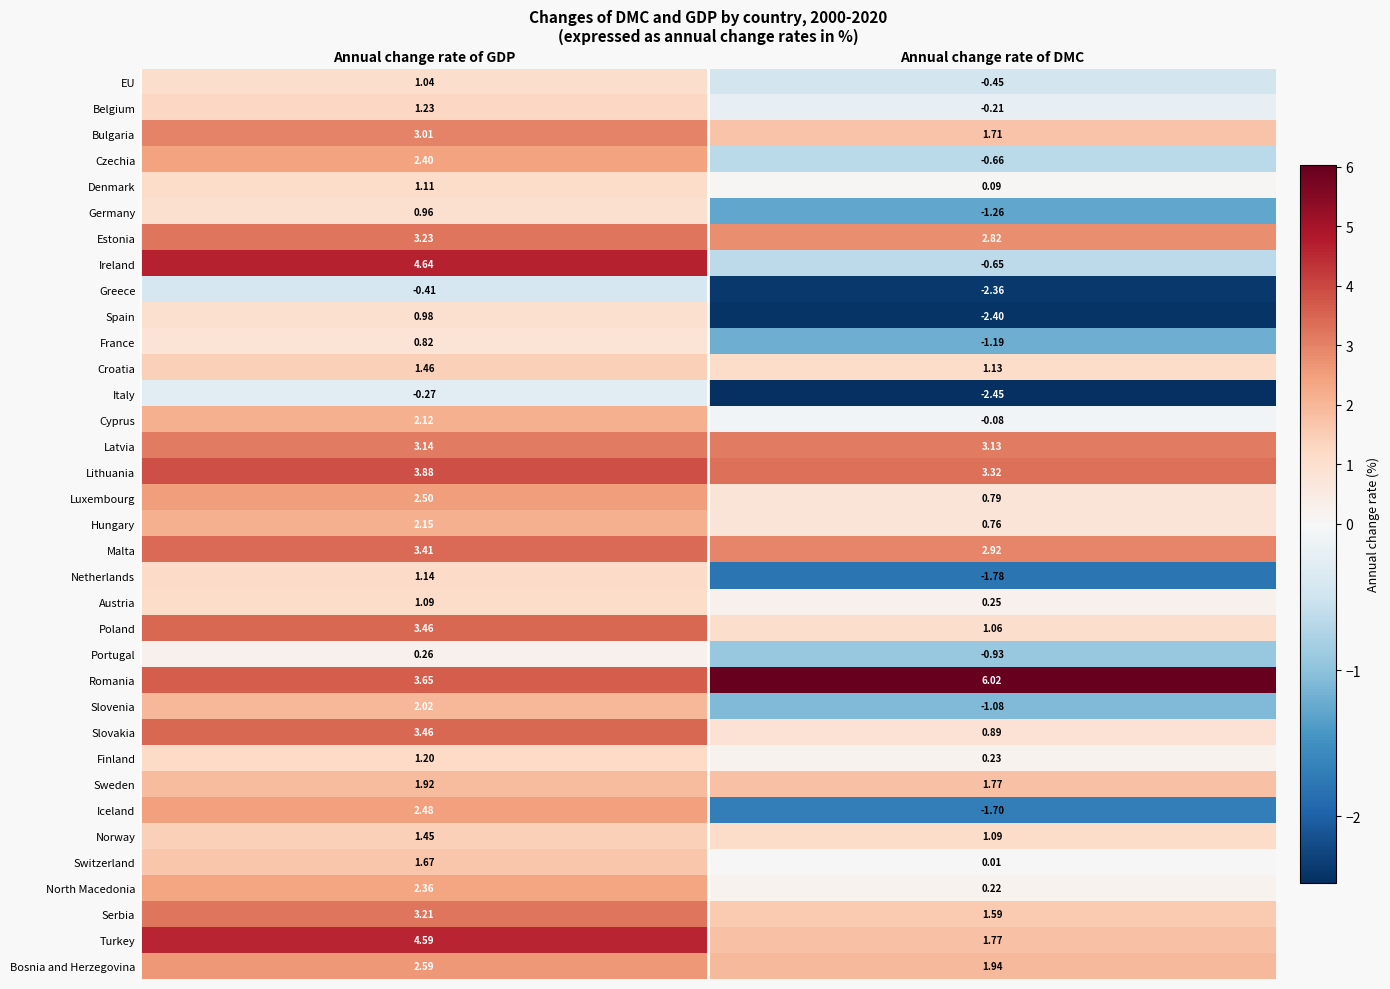

Which category has the lowest value across all series?

Annual change rate of DMC